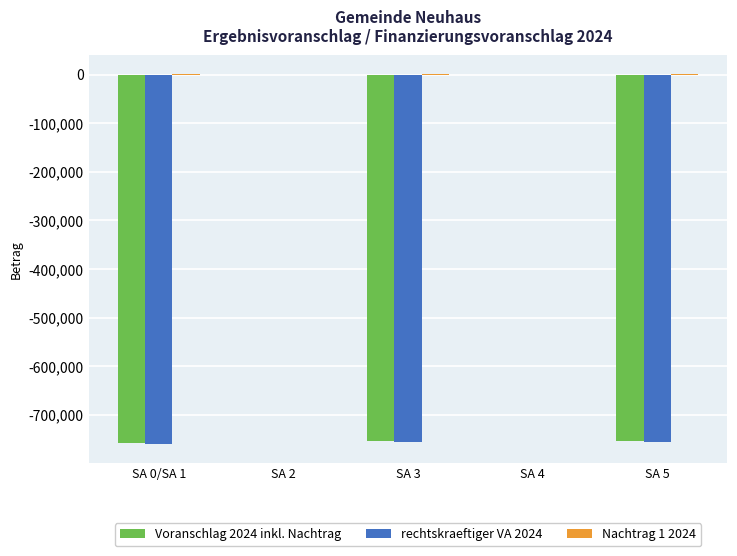

How many groups of bars are there?

5